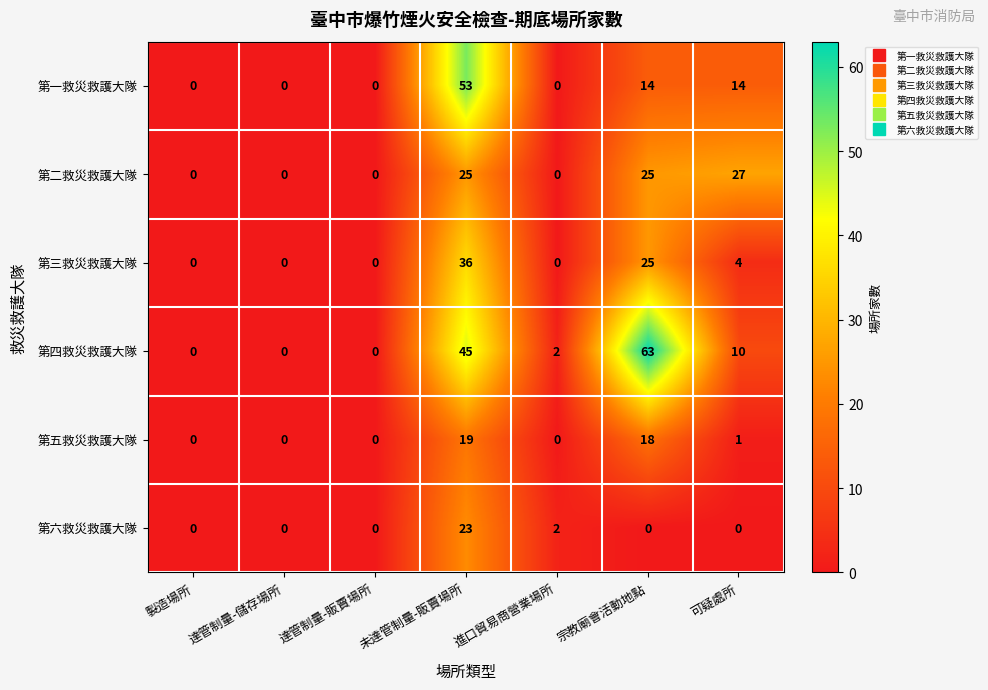

How many values in the 第一救災救護大隊 series exceed 0?

3